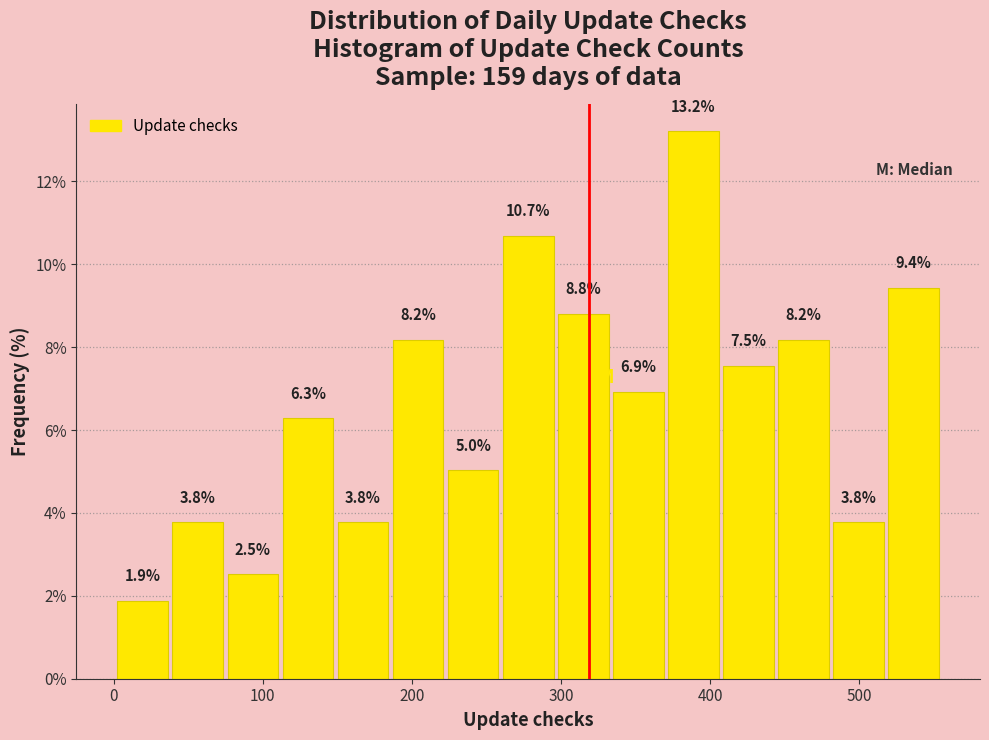

Read against the x-axis, roughly where is the centre of the tallest bar?

390